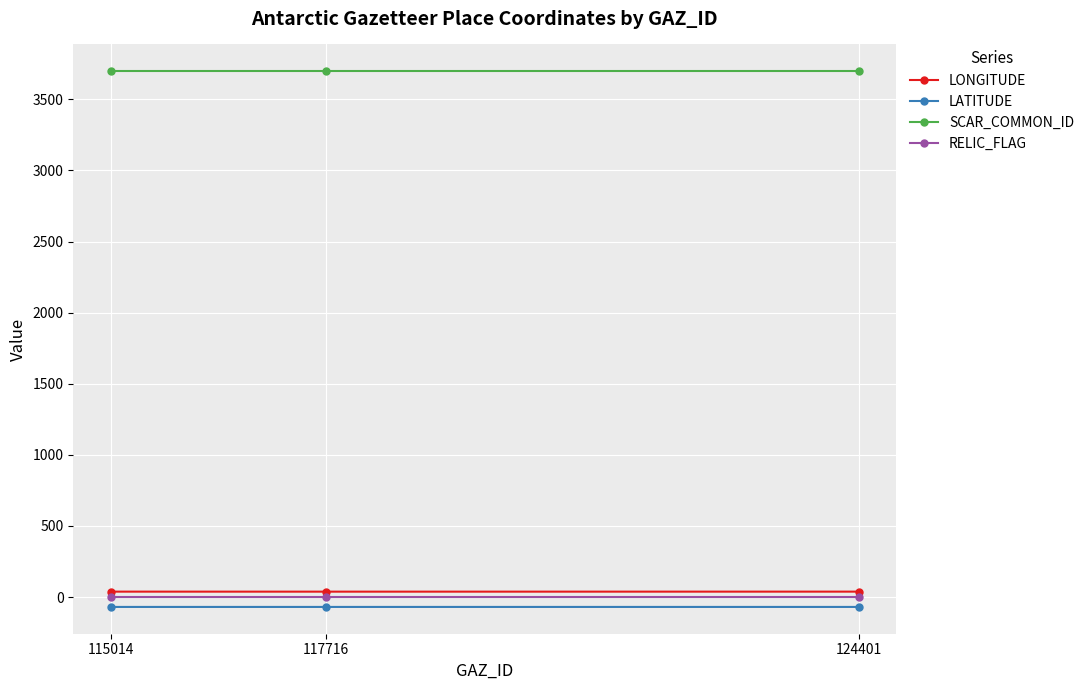

The LATITUDE series shows -69.8 at 115014. True or false?

True